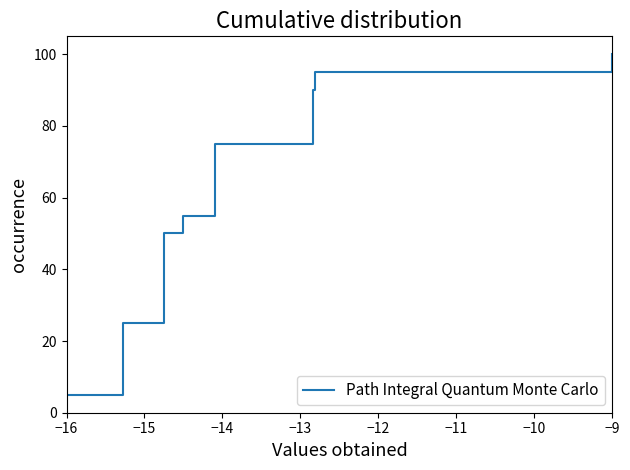

What is the greatest value displayed?

100